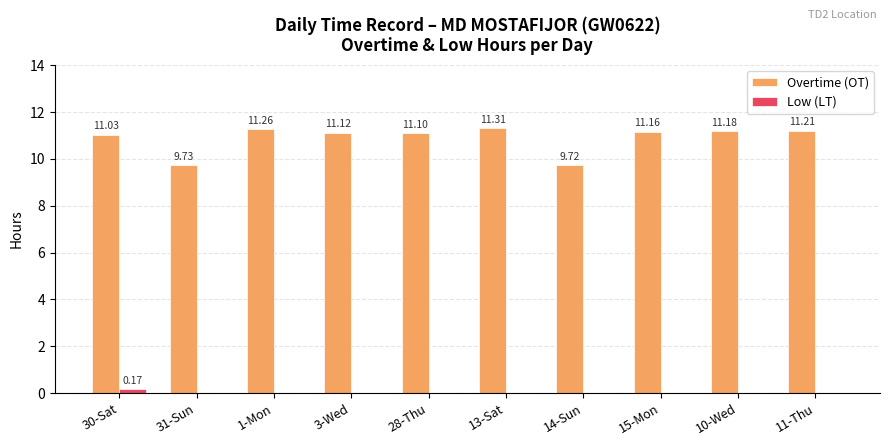

The Overtime (OT) series shows 11.0 at 30-Sat. True or false?

True